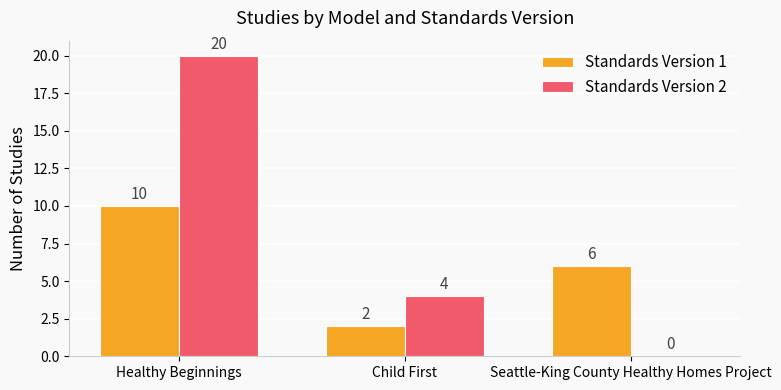

At which label does Standards Version 1 first exceed 6?

Healthy Beginnings